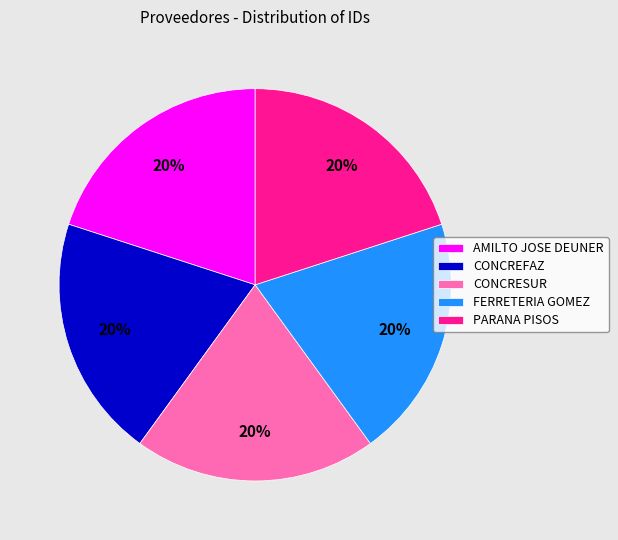

Is there a majority slice in this chart?

No